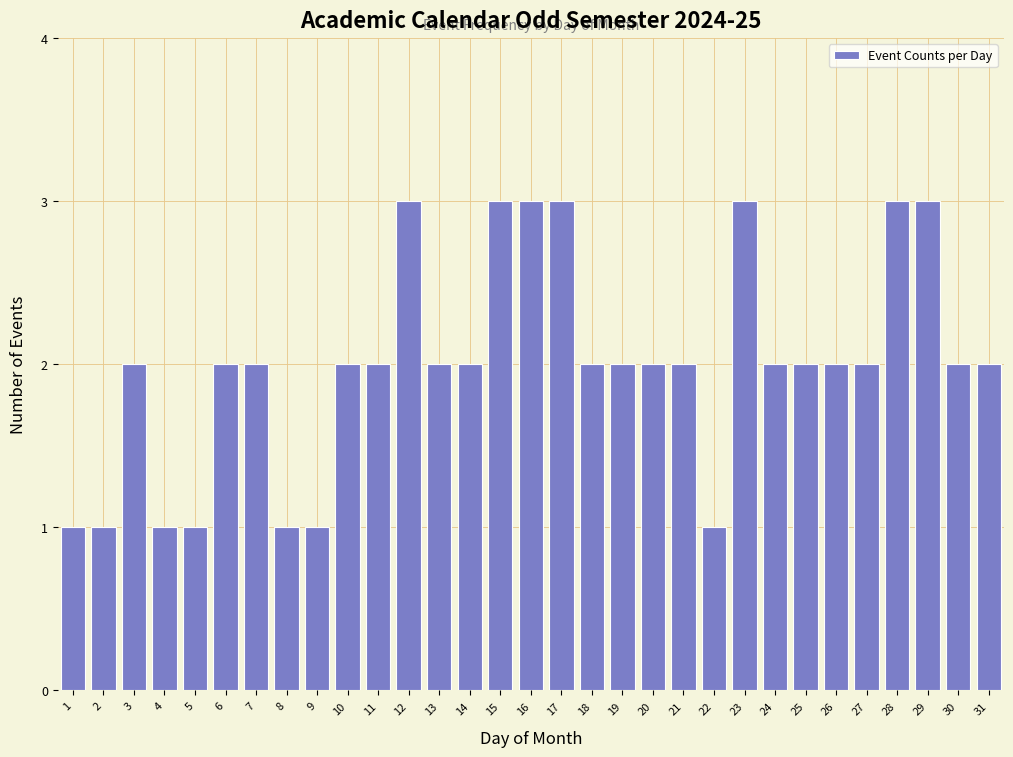

True or false: the data shows 3 at 16.

True